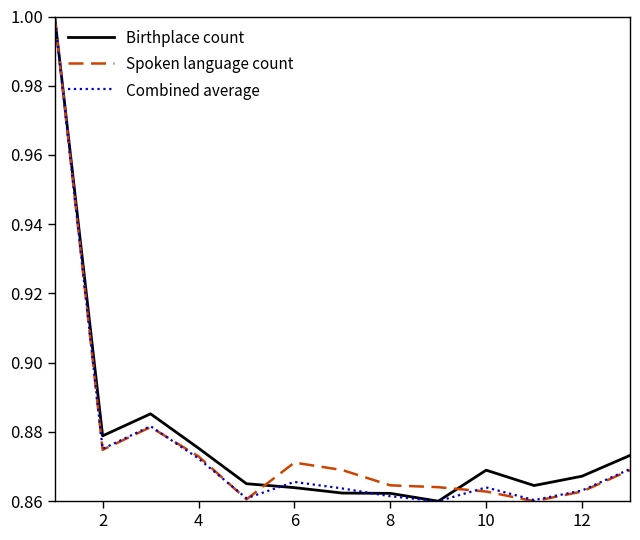

What is the highest value of the Birthplace count series?

1.0